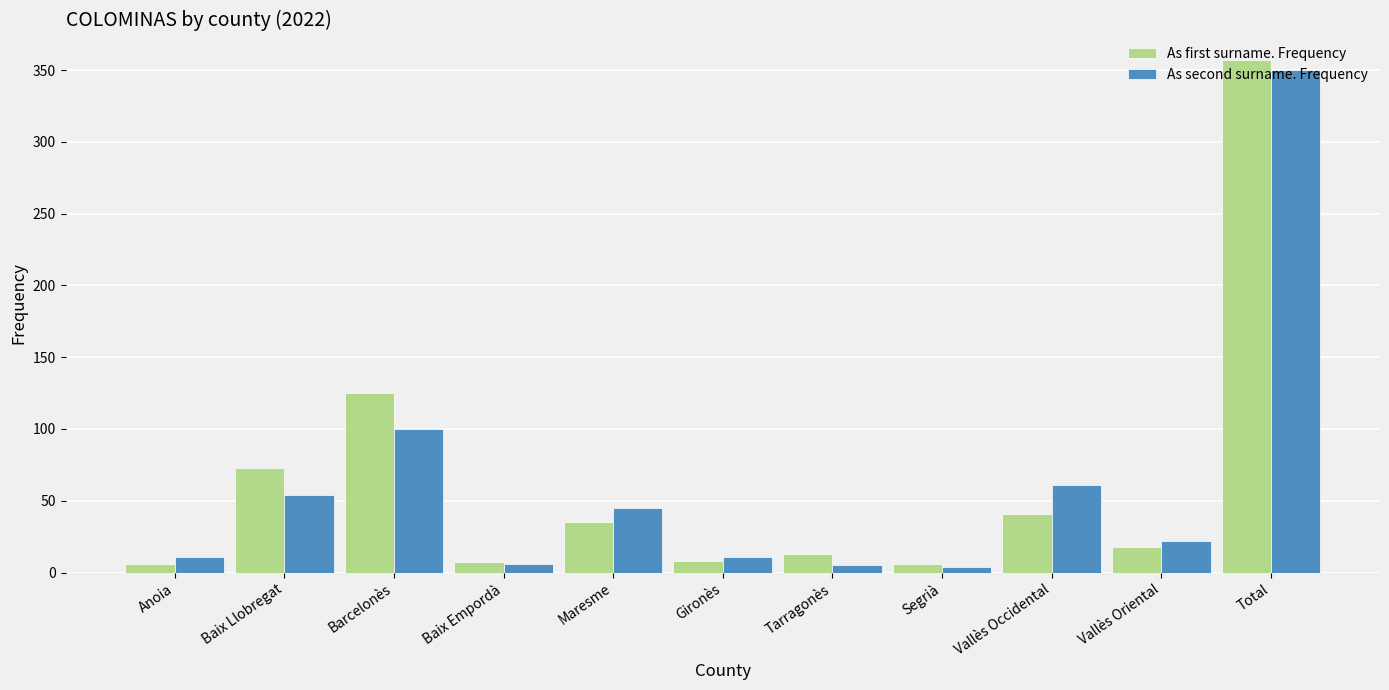

What is the sum of all As first surname. Frequency values?

689